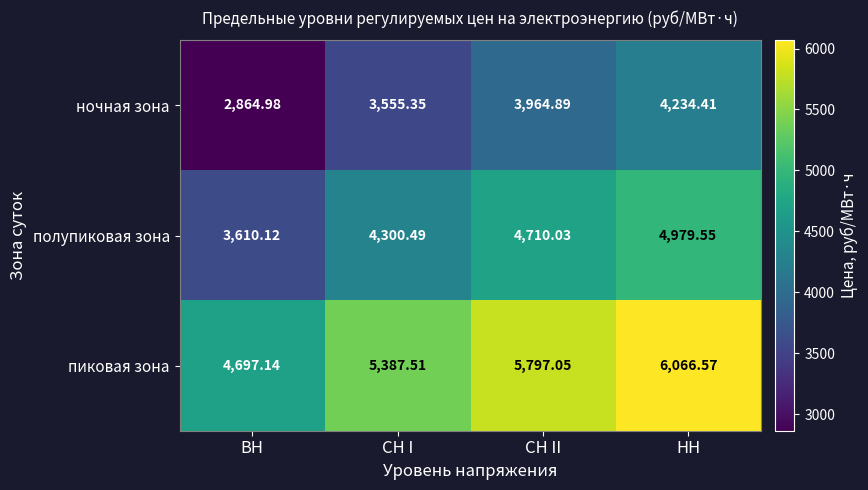

Which category has the highest value in the полупиковая зона series?

НН